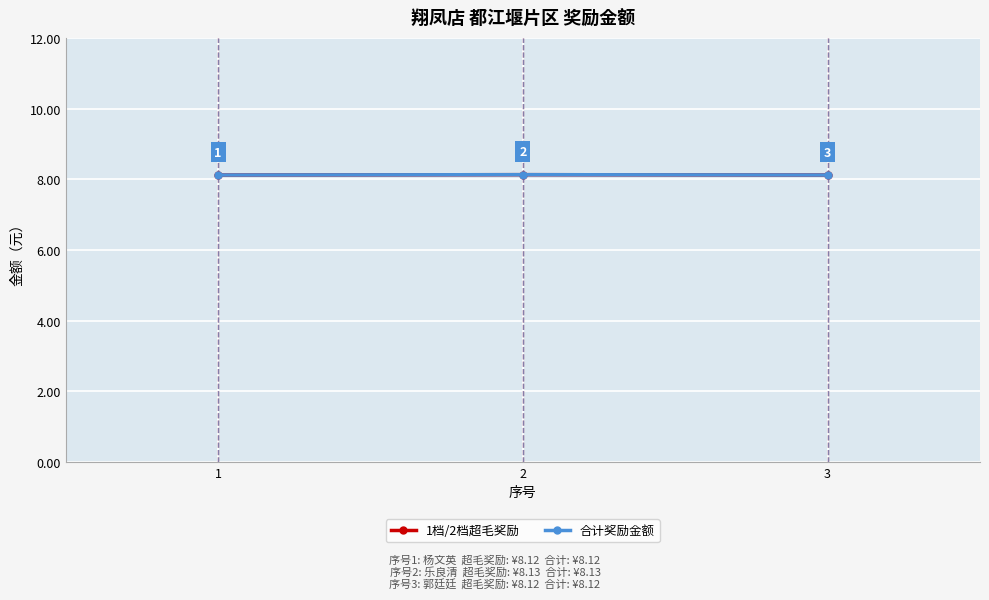

Does the chart have visible grid lines?

Yes